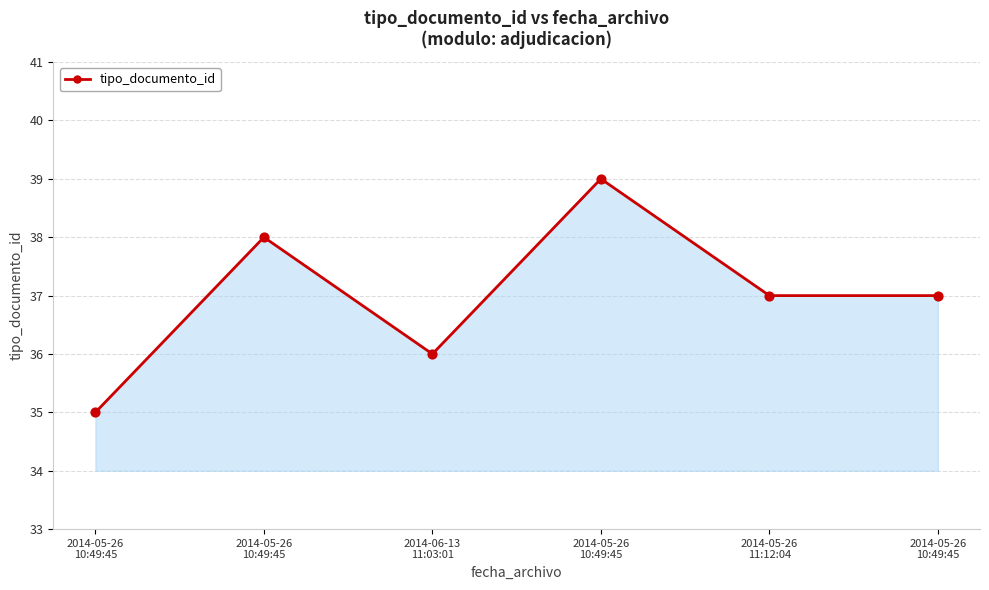

Between 2014-05-26
10:49:45 and 2014-06-13
11:03:01, which is larger?

2014-05-26
10:49:45